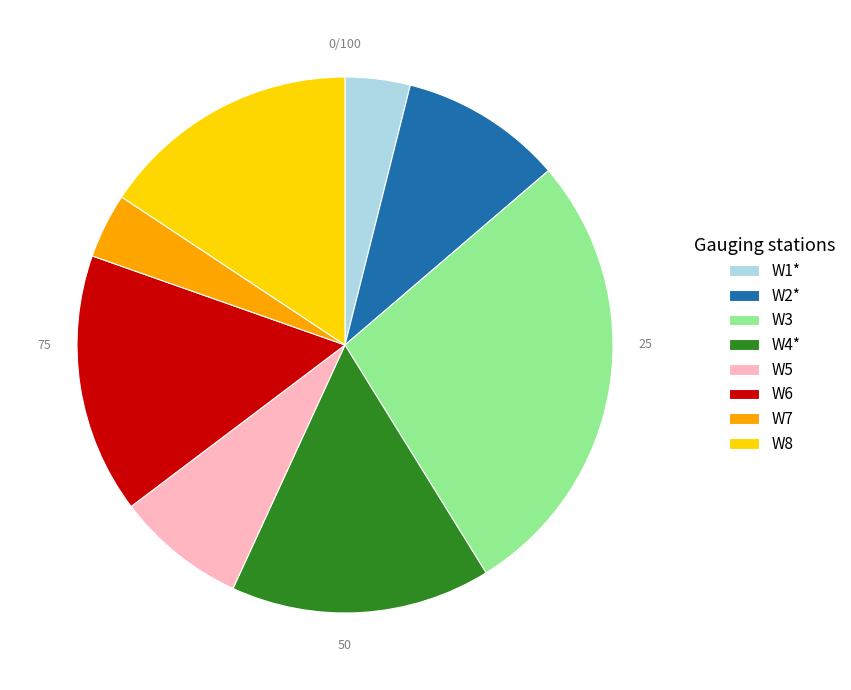

The W3 slice represents 13% of the pie. True or false?

False